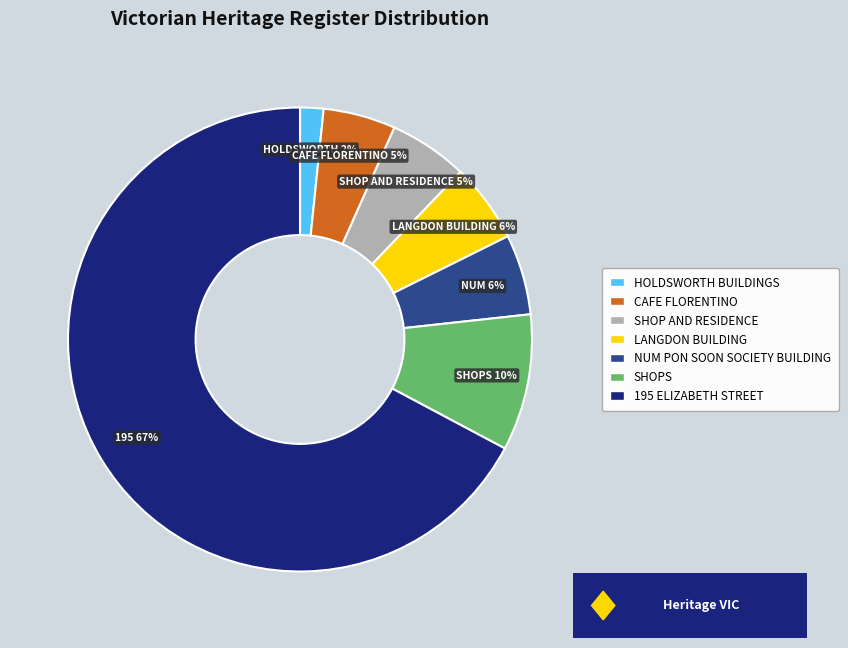

Count the number of slices in the pie.

7